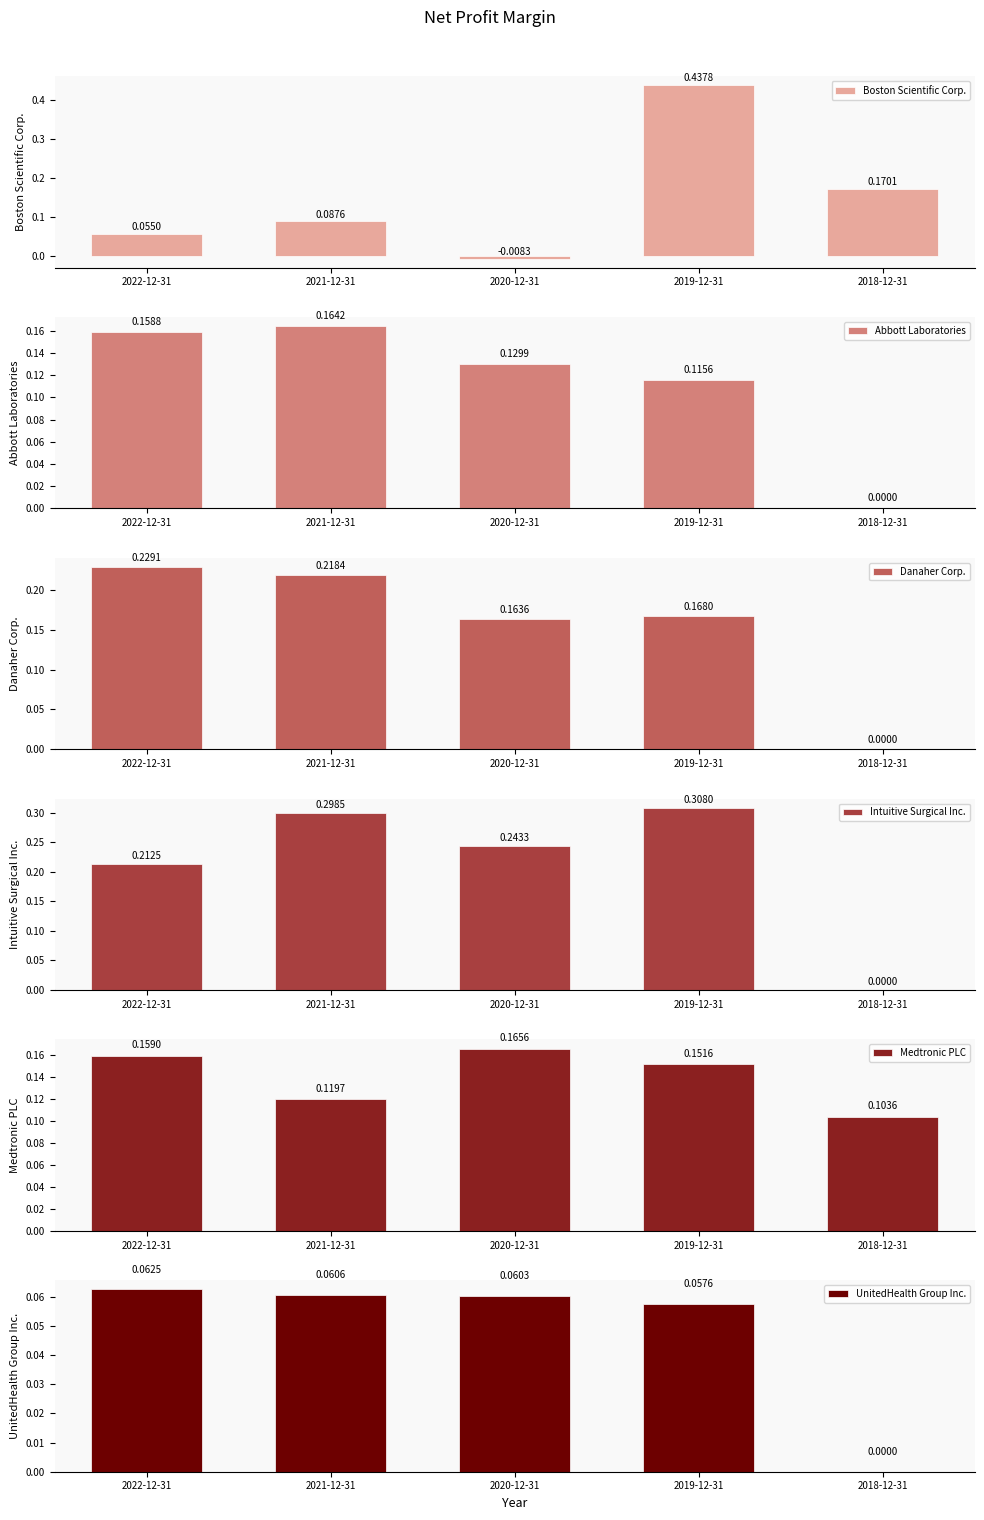

Reading left to right, what are all the values shown in this chart?

Boston Scientific Corp.: 0.1	0.1	-0.0	0.4	0.2
Abbott Laboratories: 0.2	0.2	0.1	0.1	0.0
Danaher Corp.: 0.2	0.2	0.2	0.2	0.0
Intuitive Surgical Inc.: 0.2	0.3	0.2	0.3	0.0
Medtronic PLC: 0.2	0.1	0.2	0.2	0.1
UnitedHealth Group Inc.: 0.1	0.1	0.1	0.1	0.0